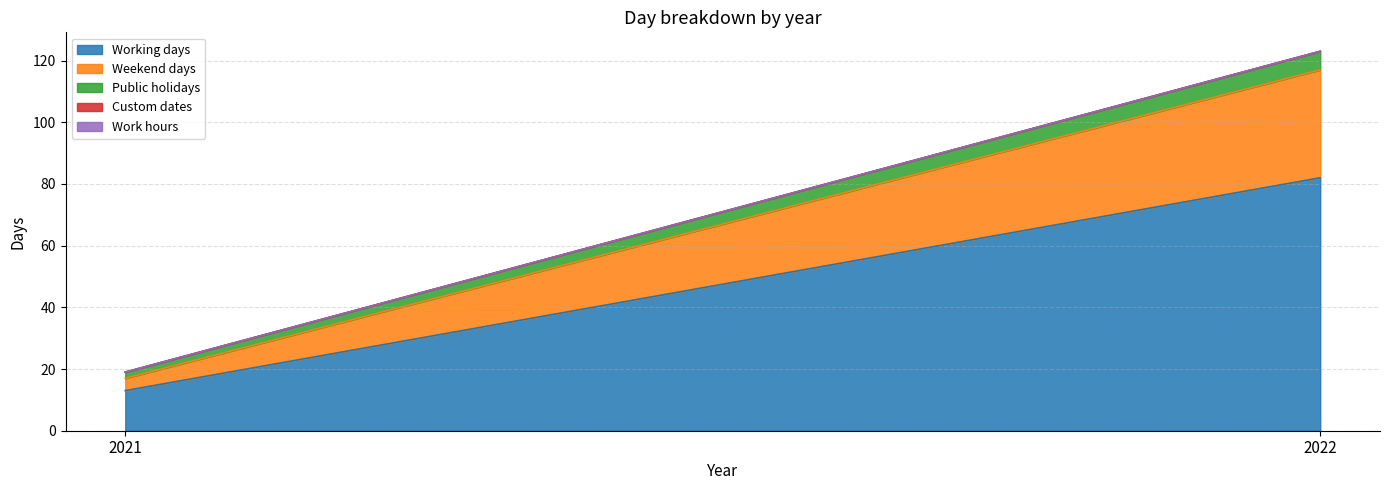

Rank the series at 2022 from lowest to highest value.

Custom dates, Work hours, Public holidays, Weekend days, Working days